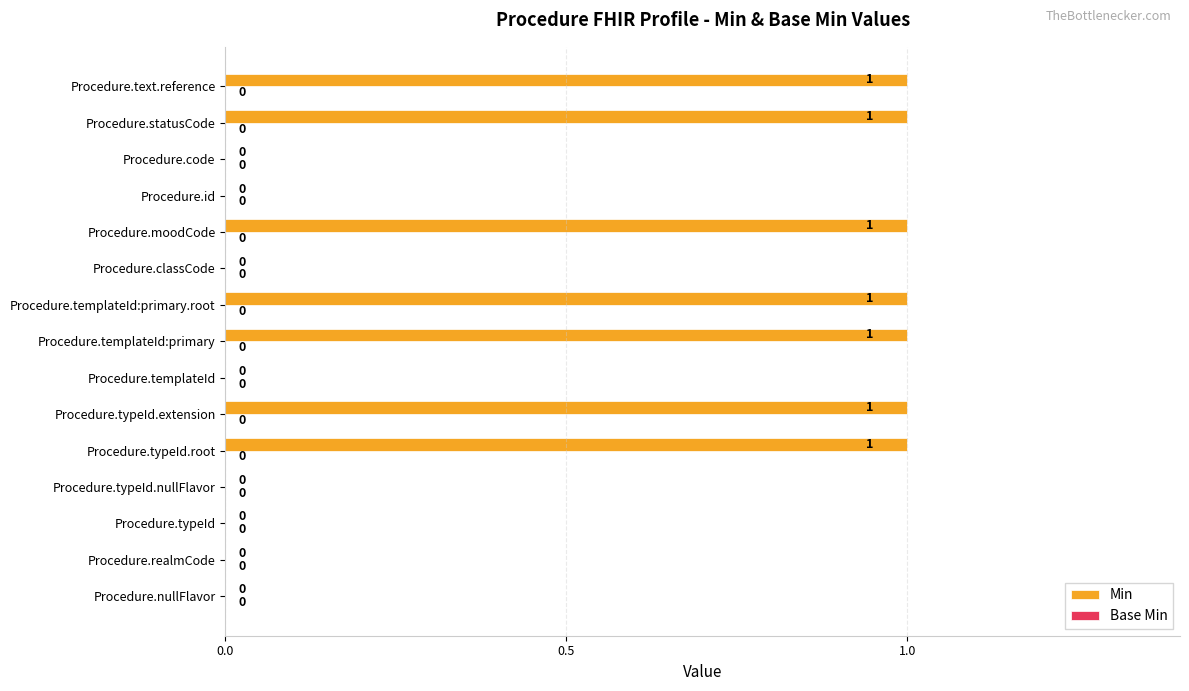

How many data points does each series have?

15